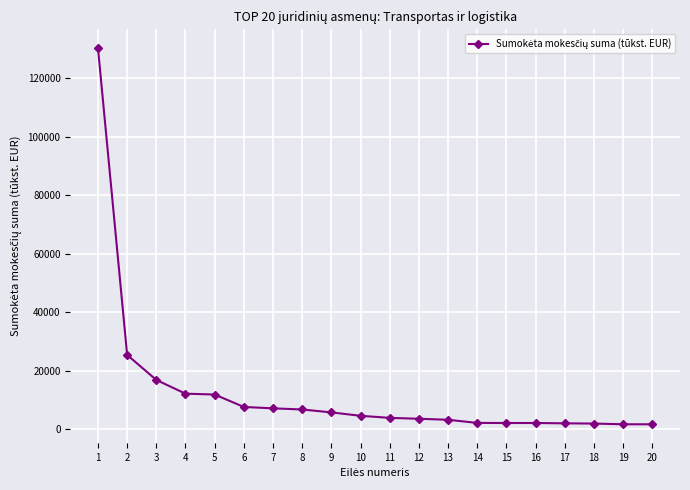

What is the value of the 4th point from the left?

12212